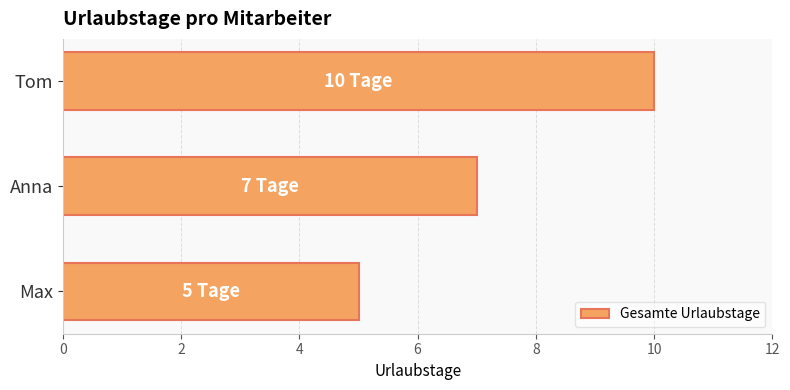

The value at Max is 5. True or false?

True